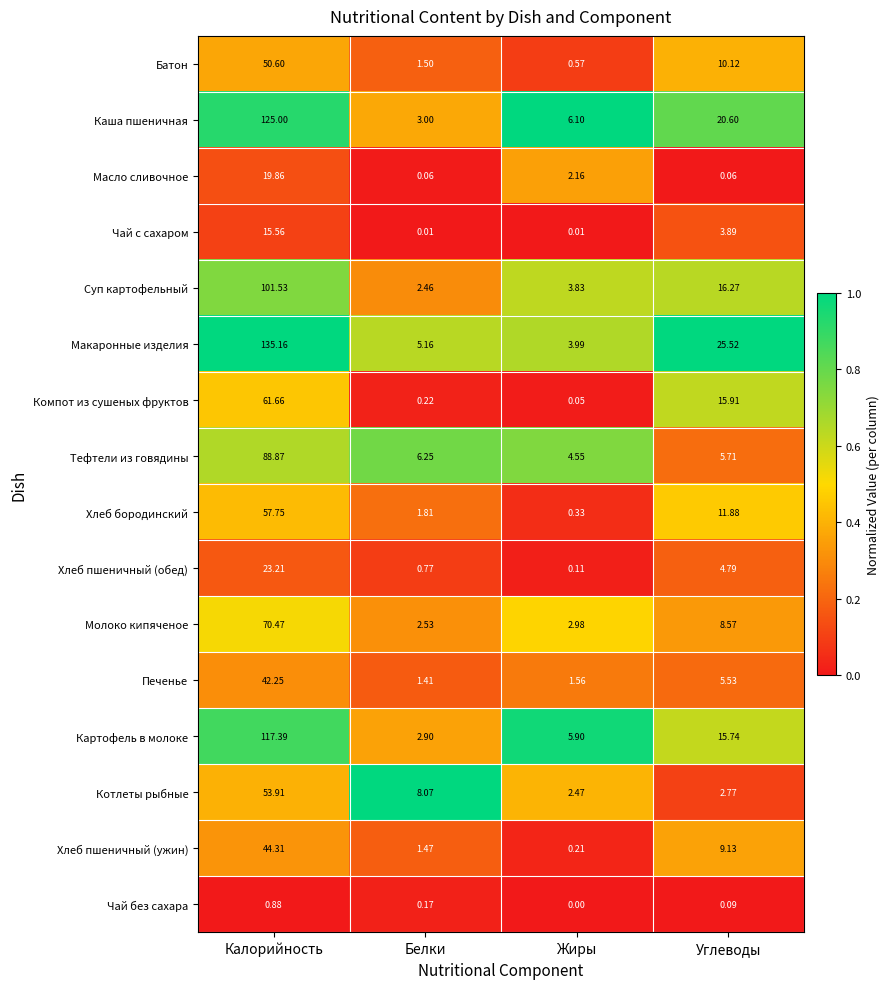

List the series in order of their peak value, highest first.

Макаронные изделия, Каша пшеничная, Картофель в молоке, Суп картофельный, Тефтели из говядины, Молоко кипяченое, Компот из сушеных фруктов, Хлеб бородинский, Котлеты рыбные, Батон, Хлеб пшеничный (ужин), Печенье, Хлеб пшеничный (обед), Масло сливочное, Чай с сахаром, Чай без сахара